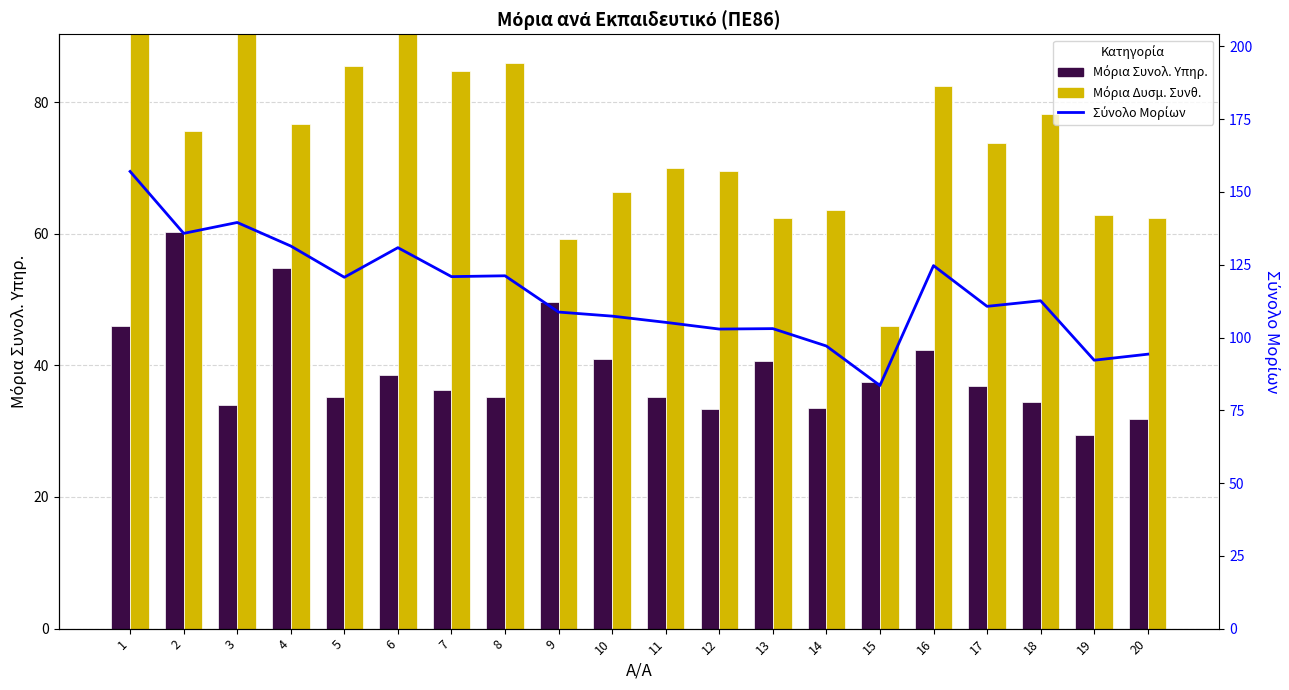

What is the maximum value shown in the chart?

157.0